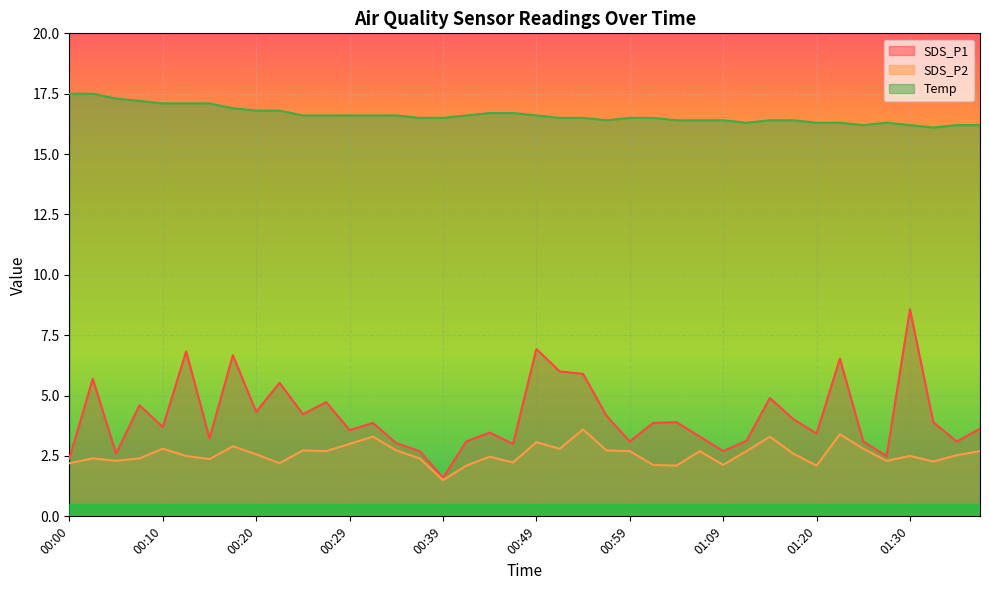

What is the sum of the SDS_P1 values at 00:49 and 00:44?

10.4